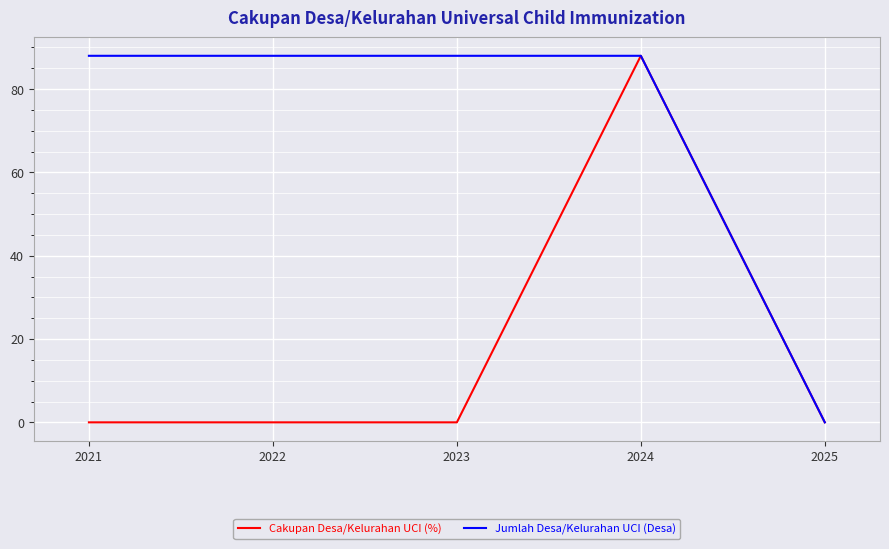

What is the difference between the highest and lowest values at 2023?

88